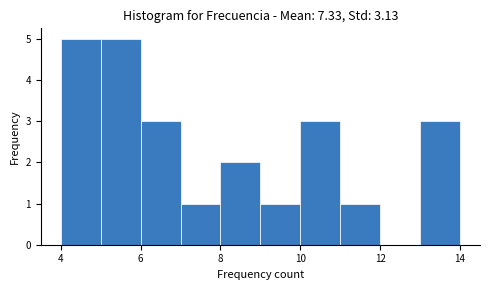

Reading left to right, transcribe this chart: for each bar, give the range it covers on the x-axis and its height. The values are not printed on the chart, so give them approximately, as read against the axis.

4 to 5: 5
5 to 6: 5
6 to 7: 3
7 to 8: 1
8 to 9: 2
9 to 10: 1
10 to 11: 3
11 to 12: 1
12 to 13: 0
13 to 14: 3